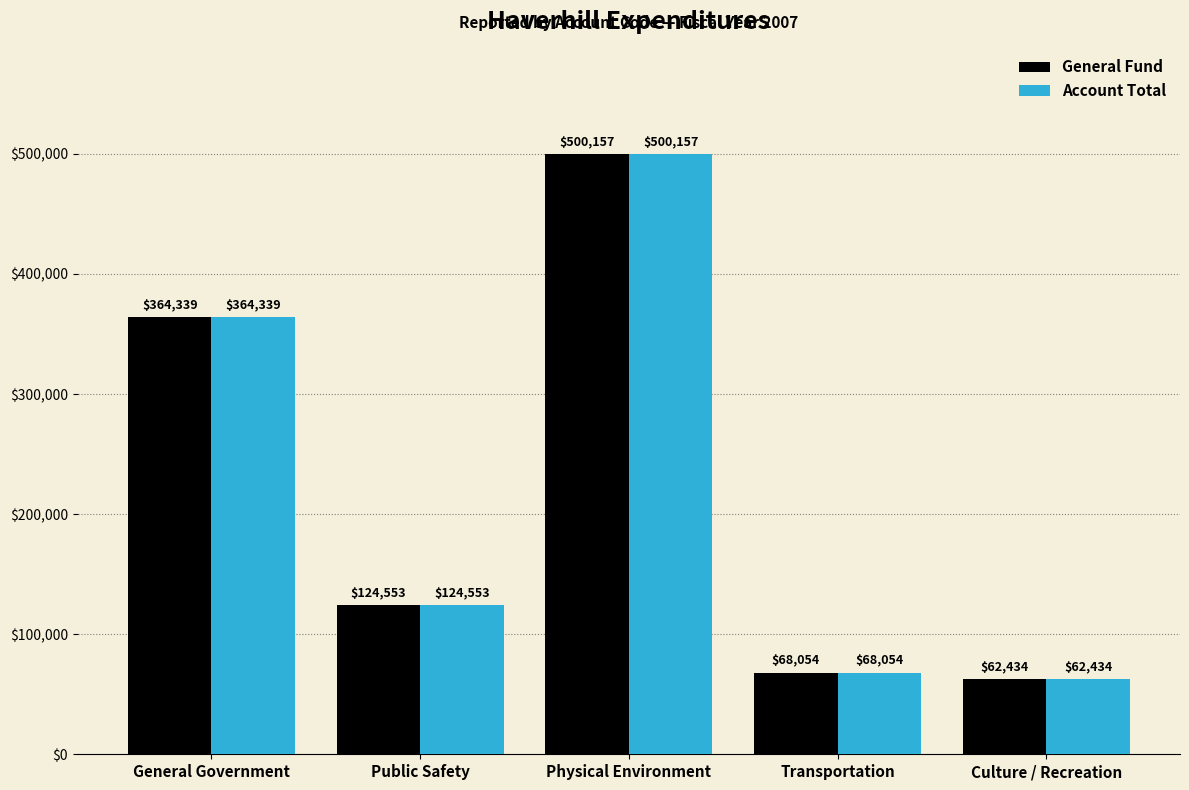

What position from the left is Culture / Recreation?

5